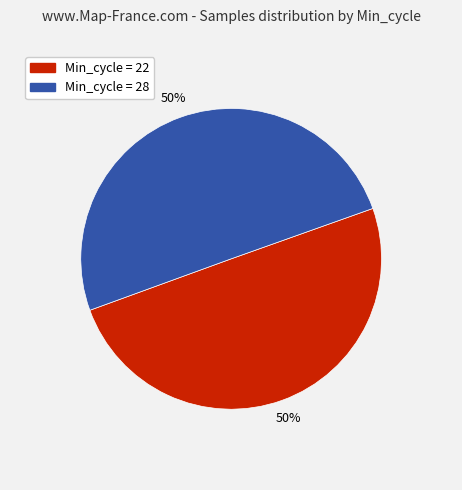

To the nearest percent, what is the average slice percentage?

50%